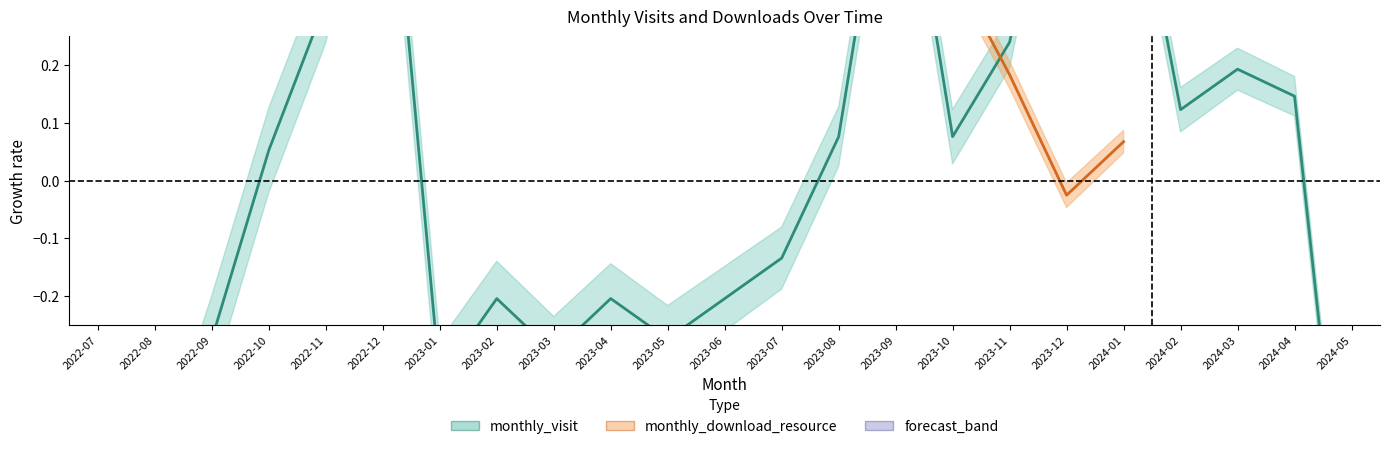

What is the maximum value shown in the chart?

0.7